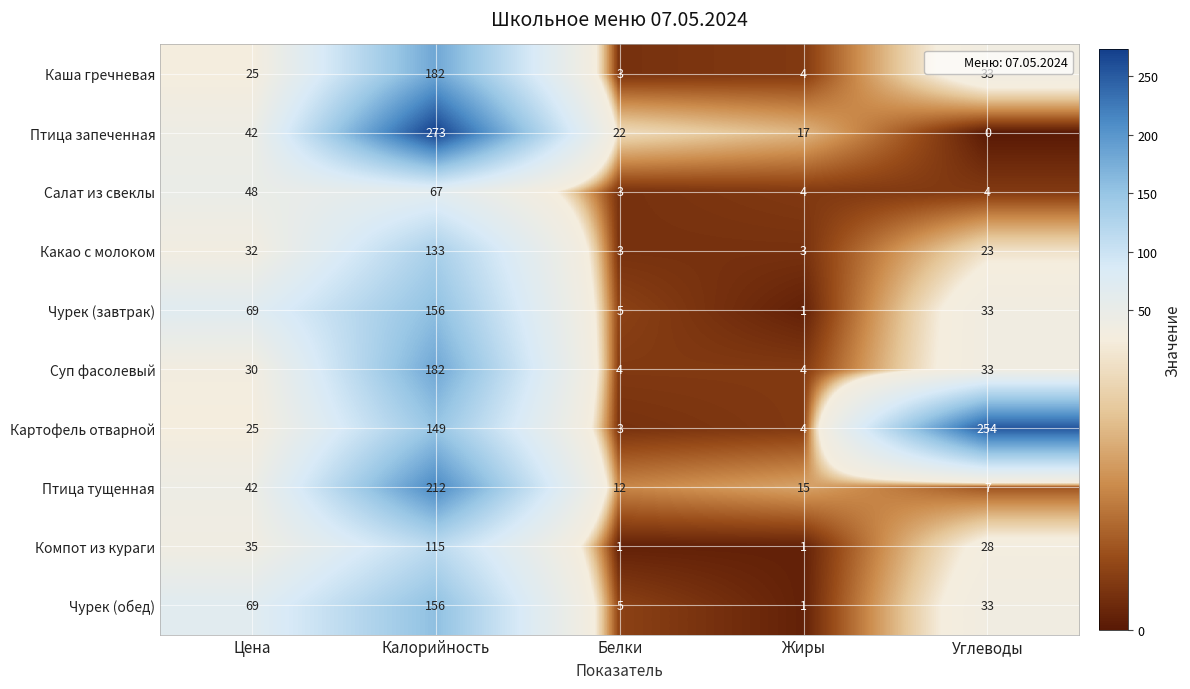

Which series has the largest total across all categories?

Картофель отварной